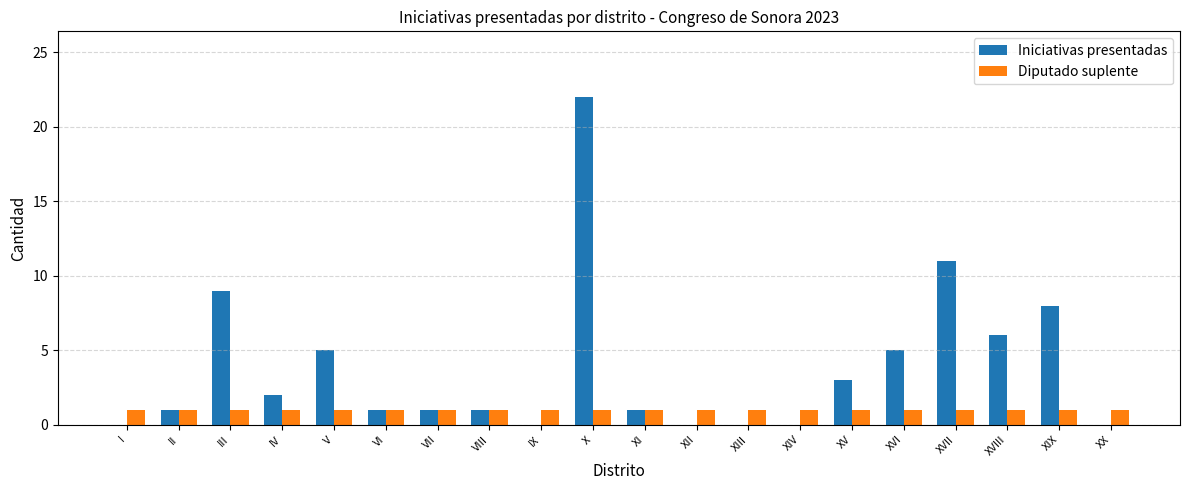

Does the chart contain stacked bars?

No